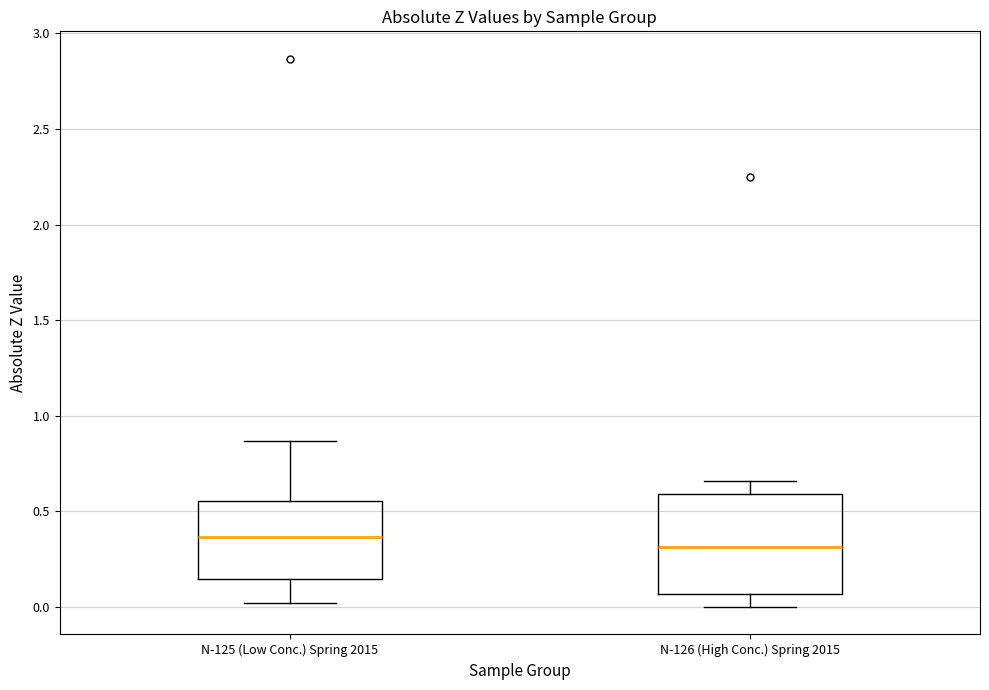

Which box's median line is the lowest?

N-126 (High Conc.) Spring 2015